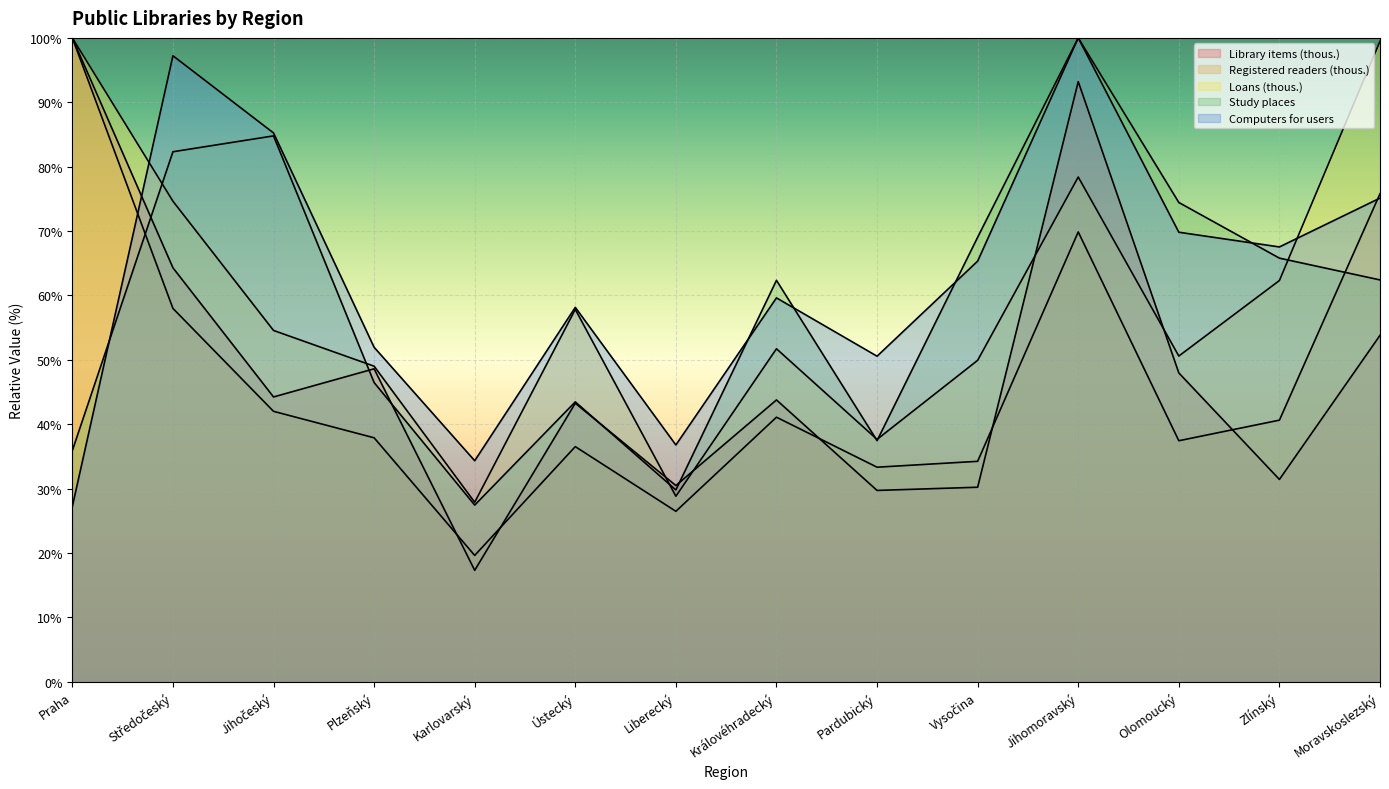

The Study places series shows 35.9 at Praha. True or false?

True